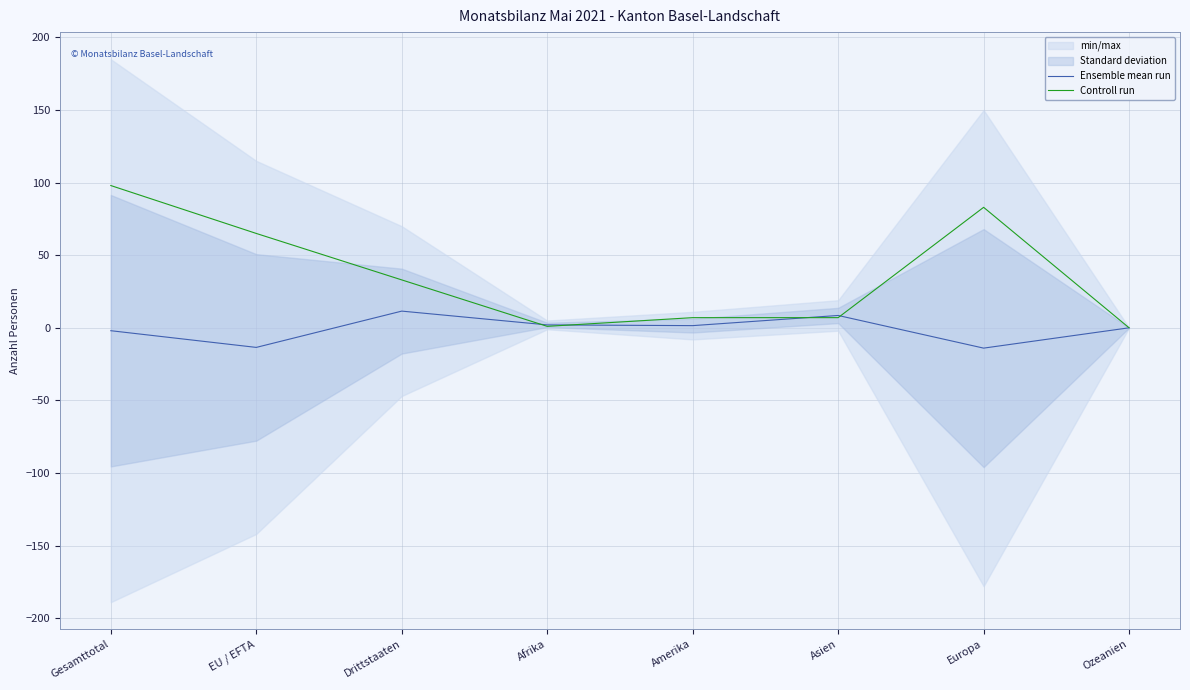

Does the chart display data point markers on the line(s)?

No